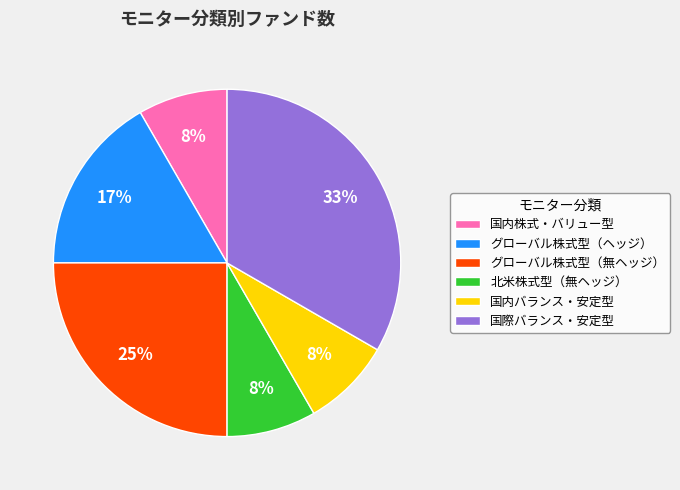

Is the sum of 国際バランス・安定型 and 国内バランス・安定型 greater than half?

No